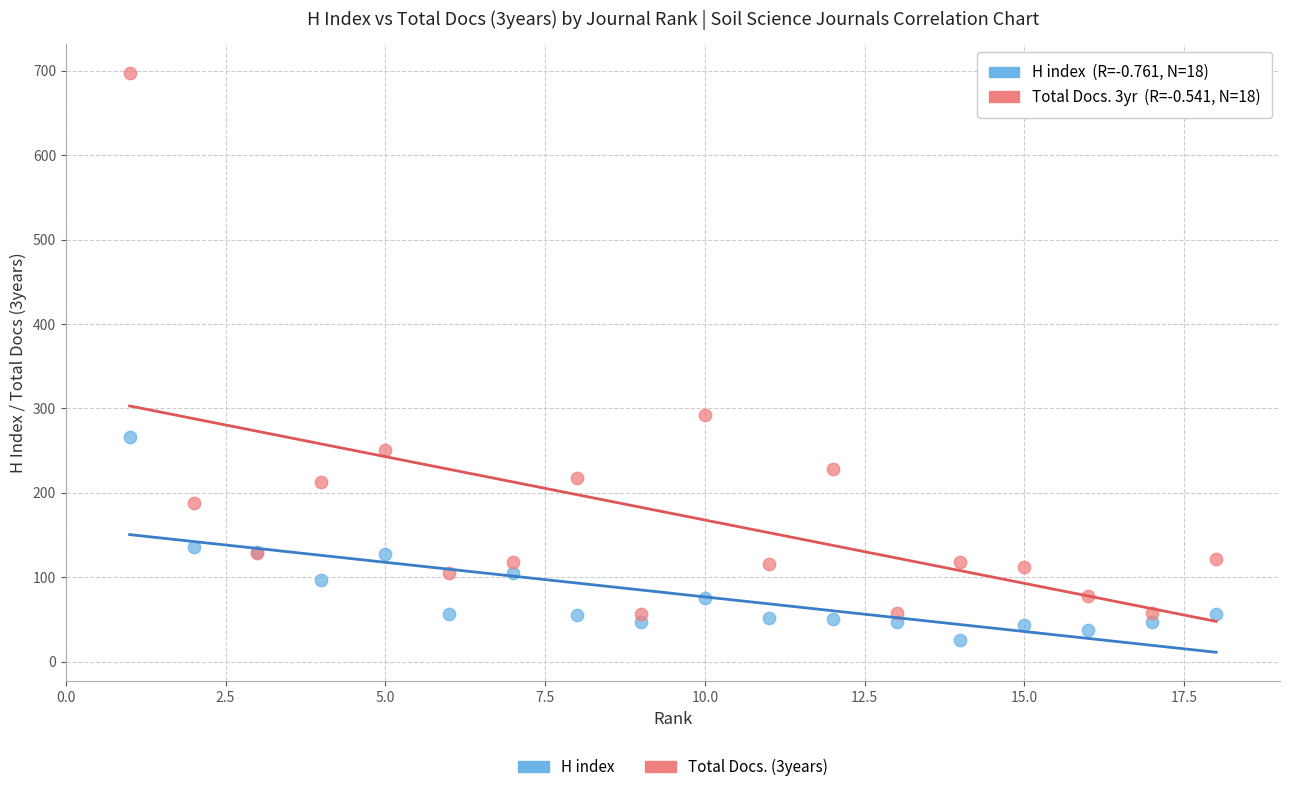

What are all the series names shown in the legend?

H index, Total Docs. (3years)